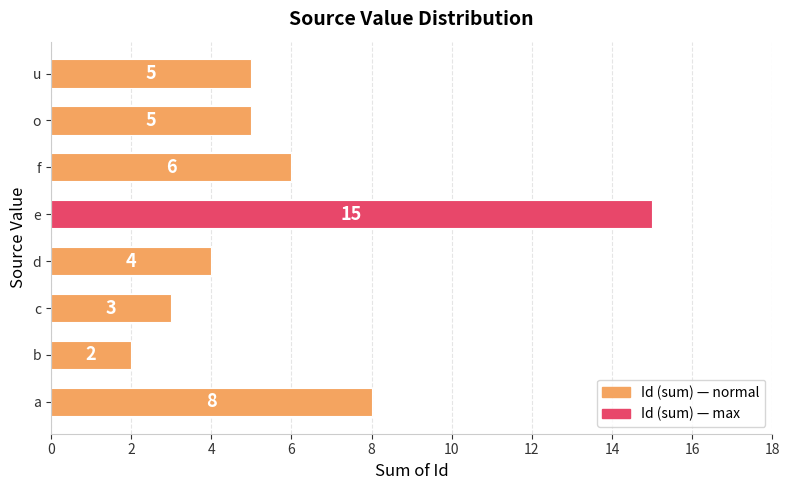

What is the average value?

6